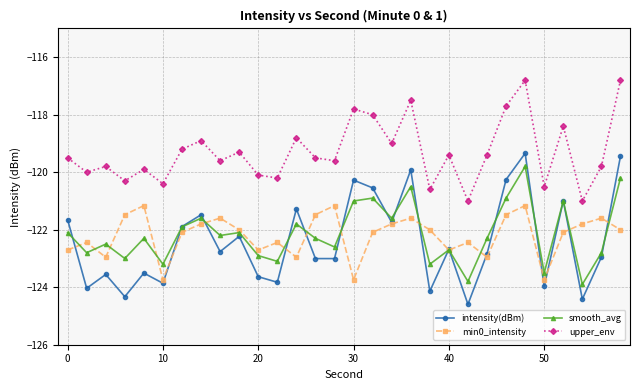

Which series has the largest range (max minus min)?

intensity(dBm)